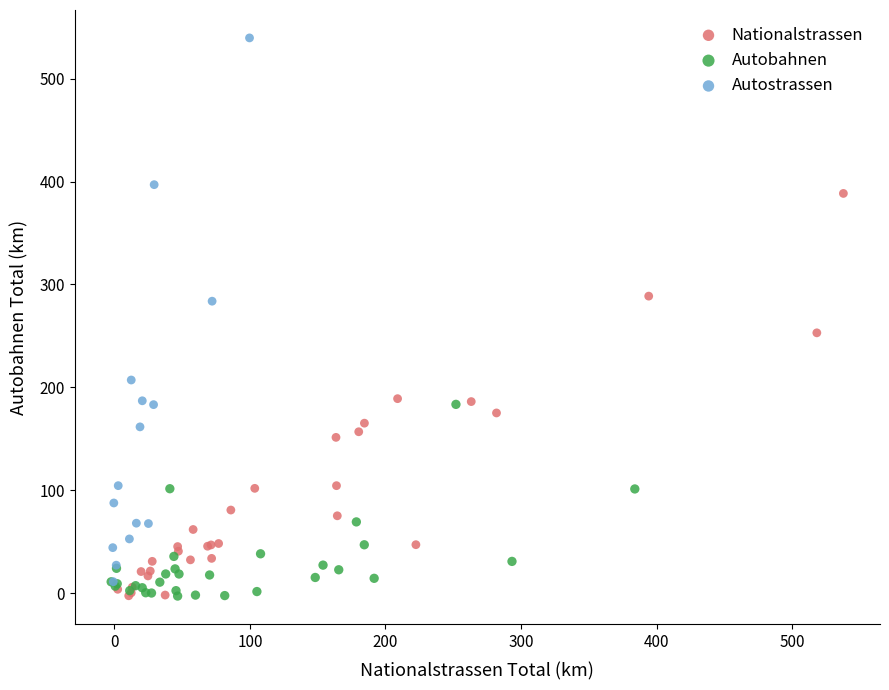

Which series contains the highest Y value?

Autostrassen